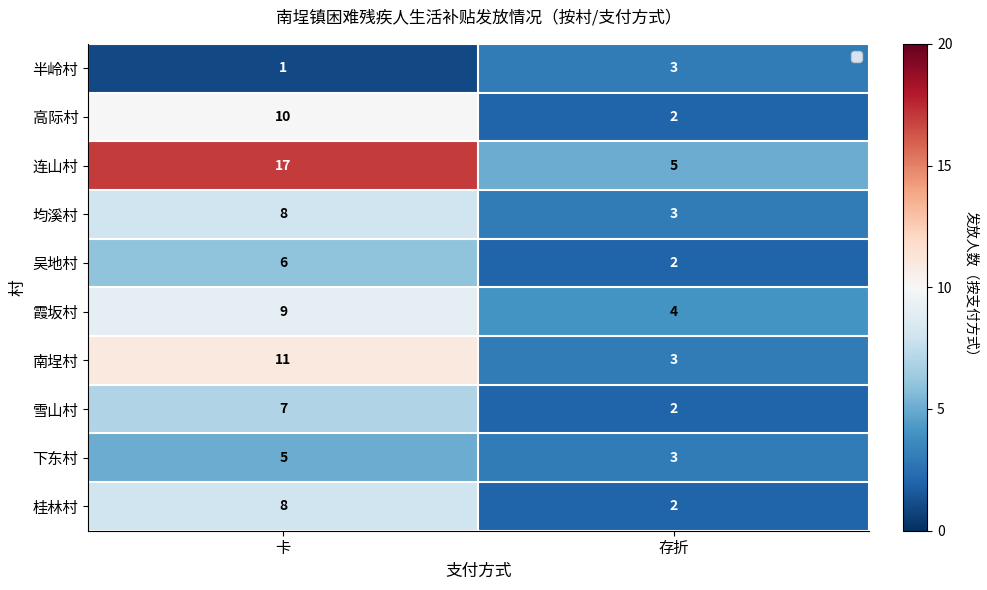

What is the greatest value displayed?

17